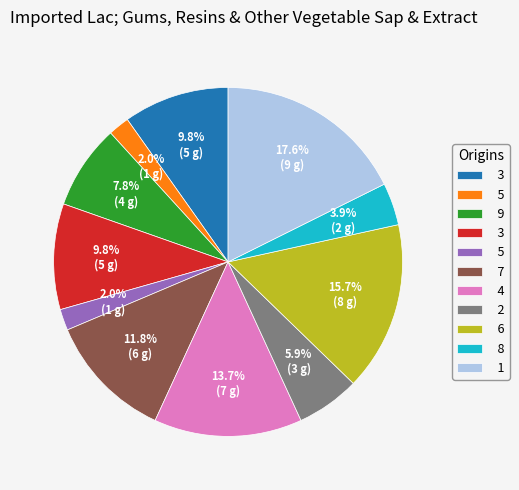

Is there a majority slice in this chart?

No